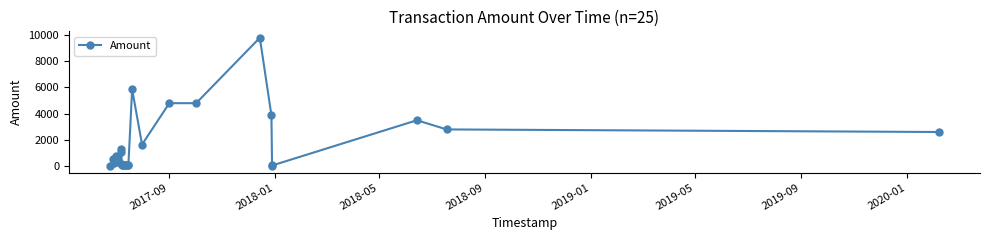

What is the difference between the second highest and second lowest values?

5814.0